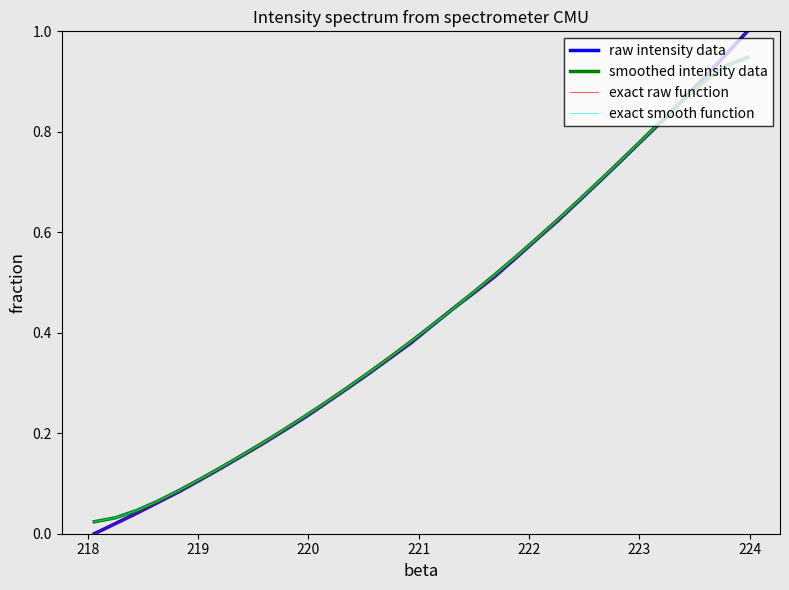

Does the chart display data point markers on the line(s)?

No